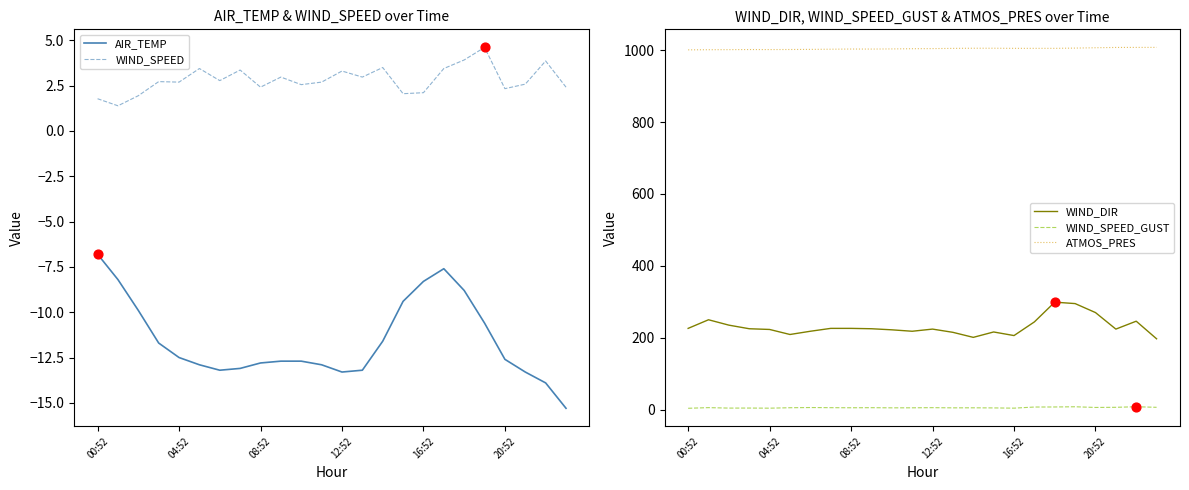

Is the value of WIND_SPEED_GUST at 16:52 greater than the value of ATMOS_PRES at 12:52?

No